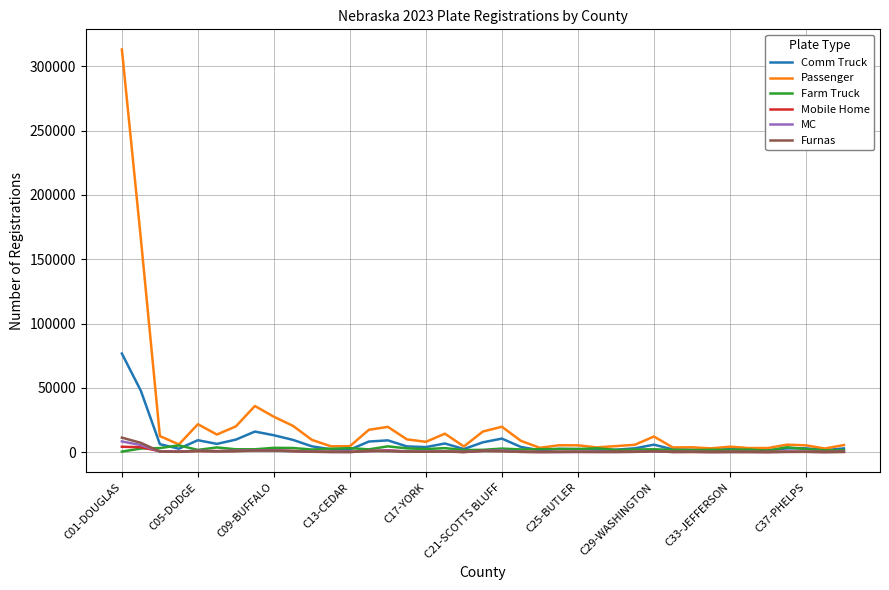

How many categories are shown in the chart?

39